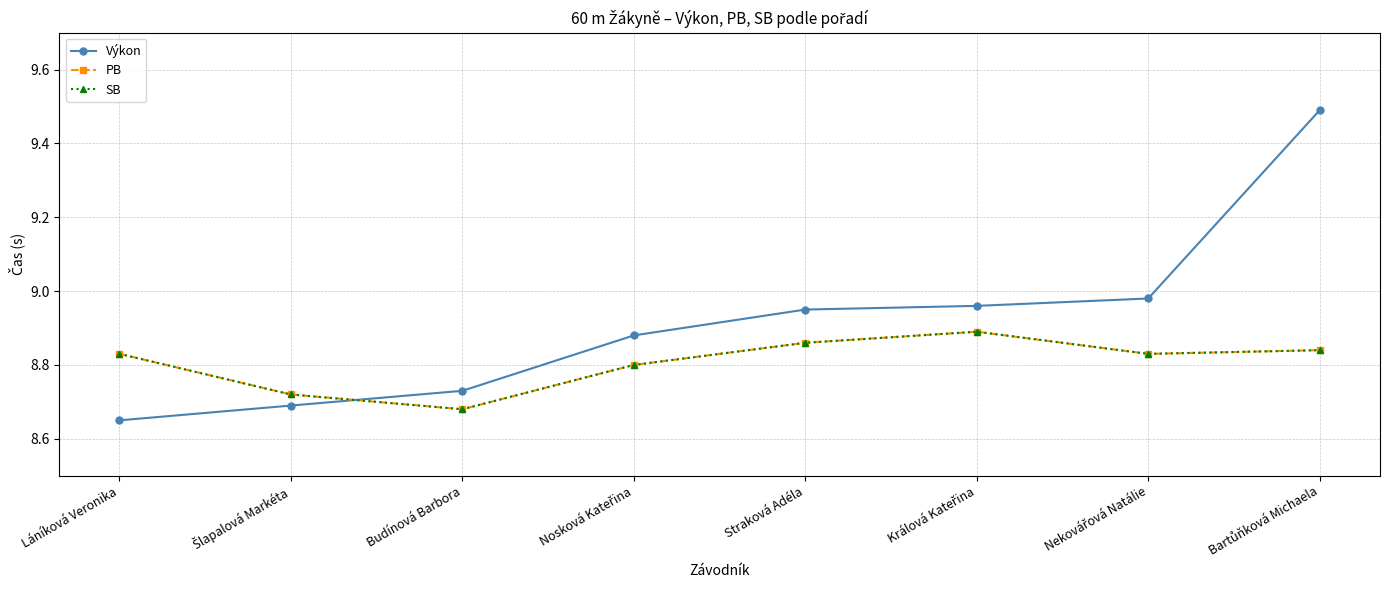

Between which two adjacent categories do Výkon and SB first intersect?

Šlapalová Markéta and Budínová Barbora